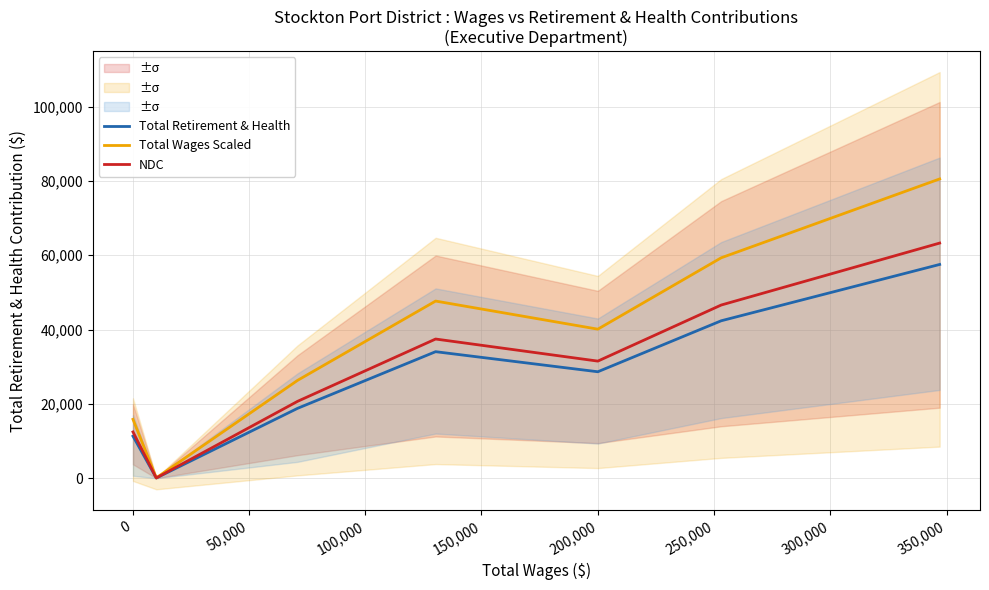

What is the maximum value for NDC?

63267.6